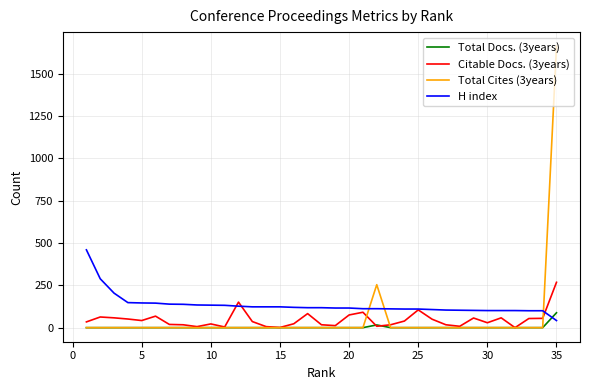

What are all the series names shown in the legend?

Total Docs. (3years), Citable Docs. (3years), Total Cites (3years), H index